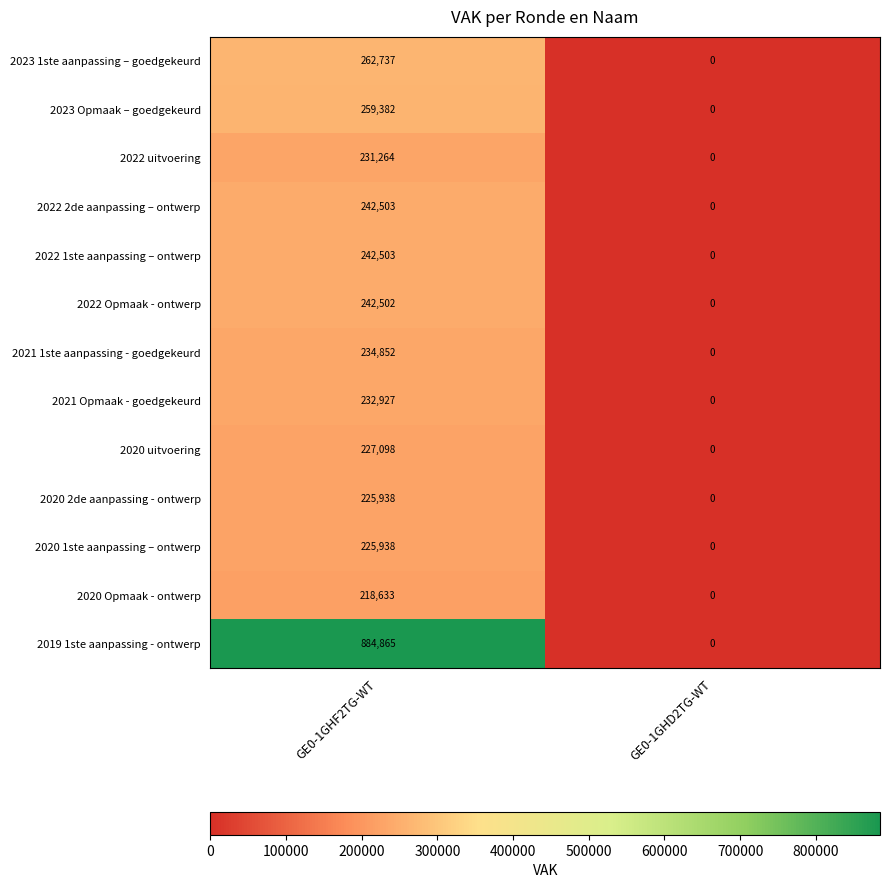

What is the sum of the 2020 1ste aanpassing – ontwerp values at GE0-1GHD2TG-WT and GE0-1GHF2TG-WT?

225938